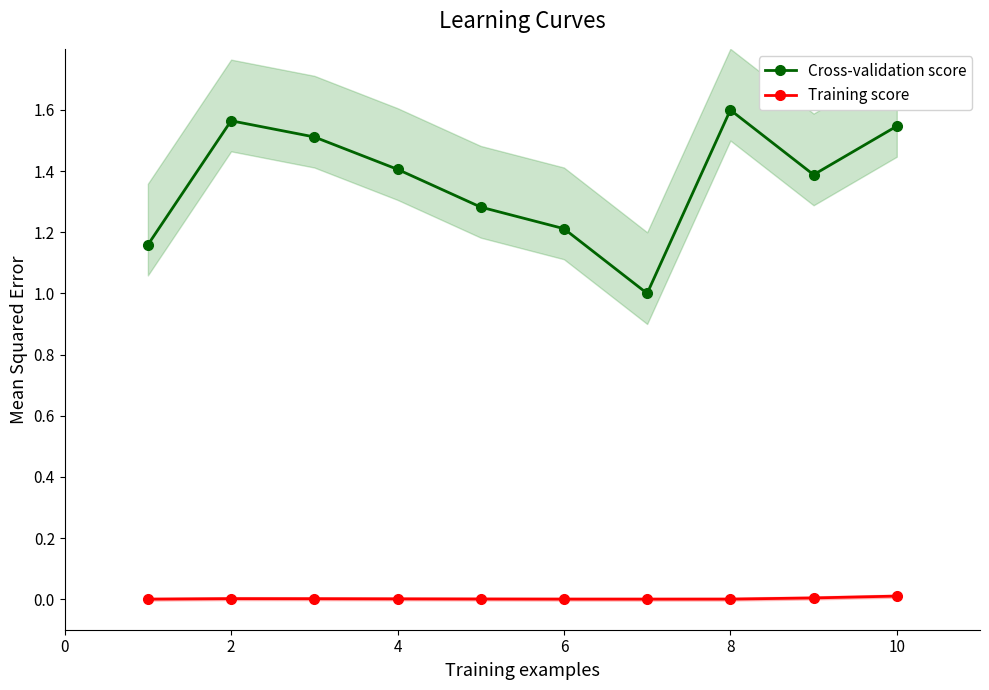

What is the value of the Cross-validation score point at the 2nd from the left?

1.6